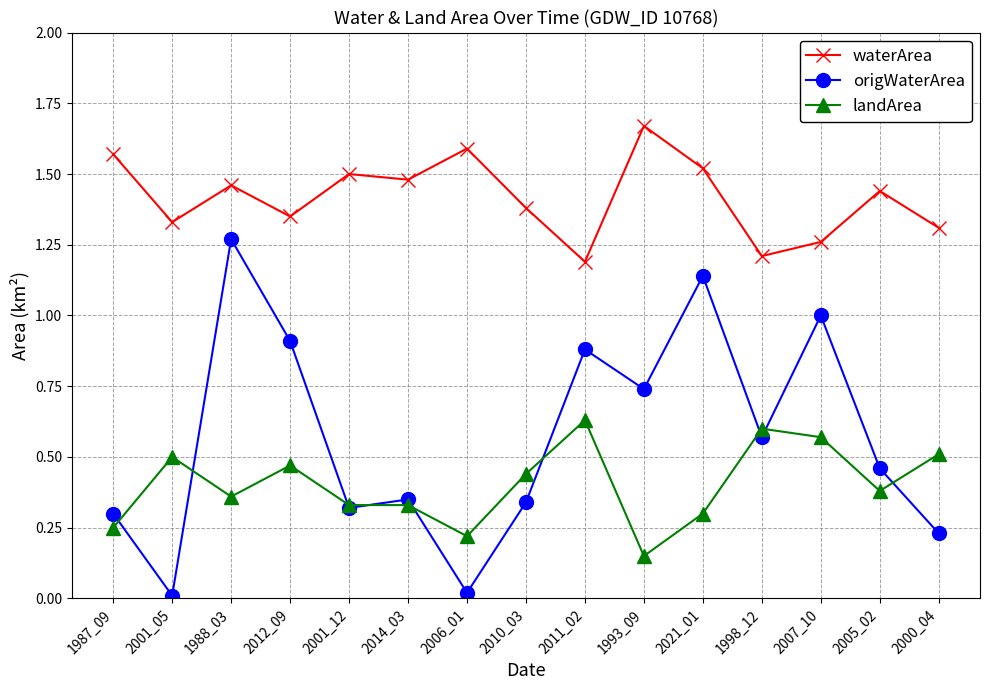

True or false: landArea has more than 2 interior local peaks.

True